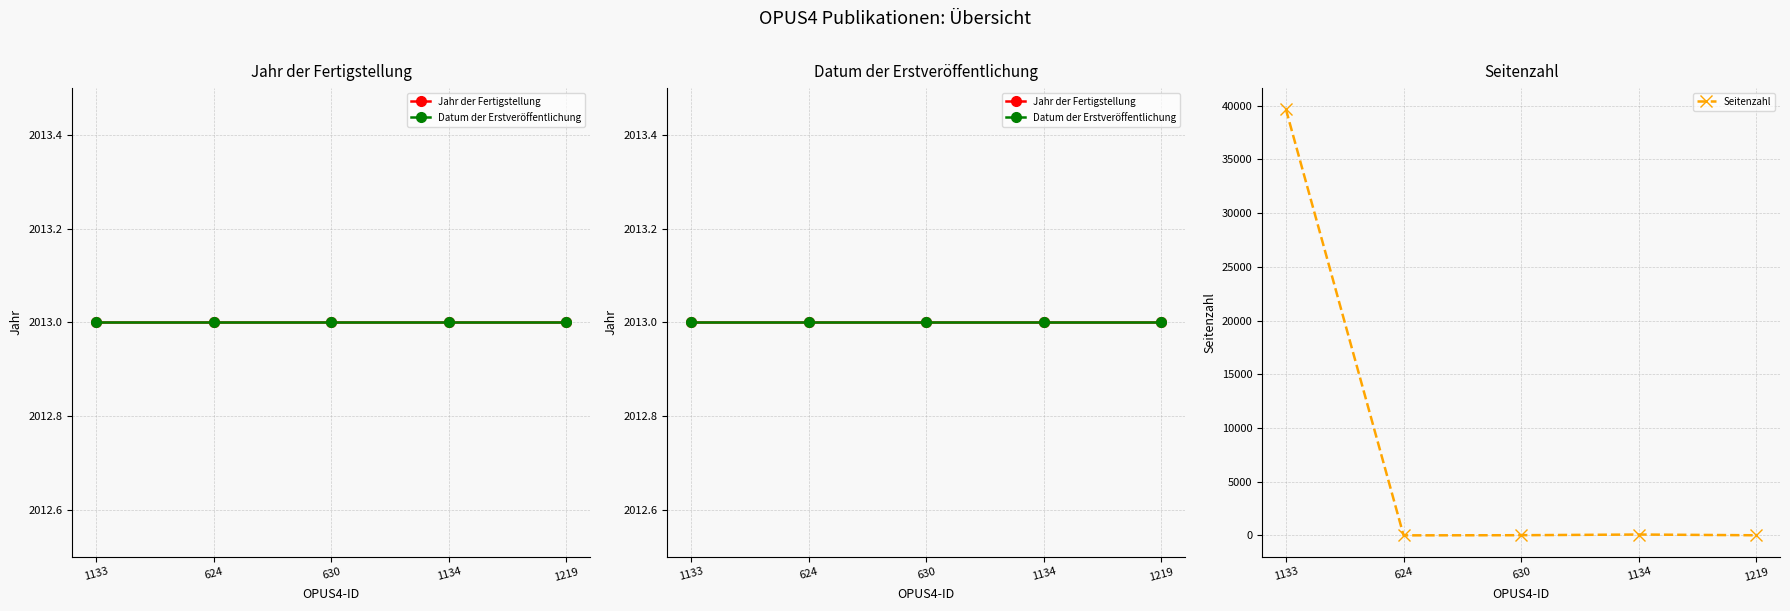

Is this an area chart (filled region under the line)?

No